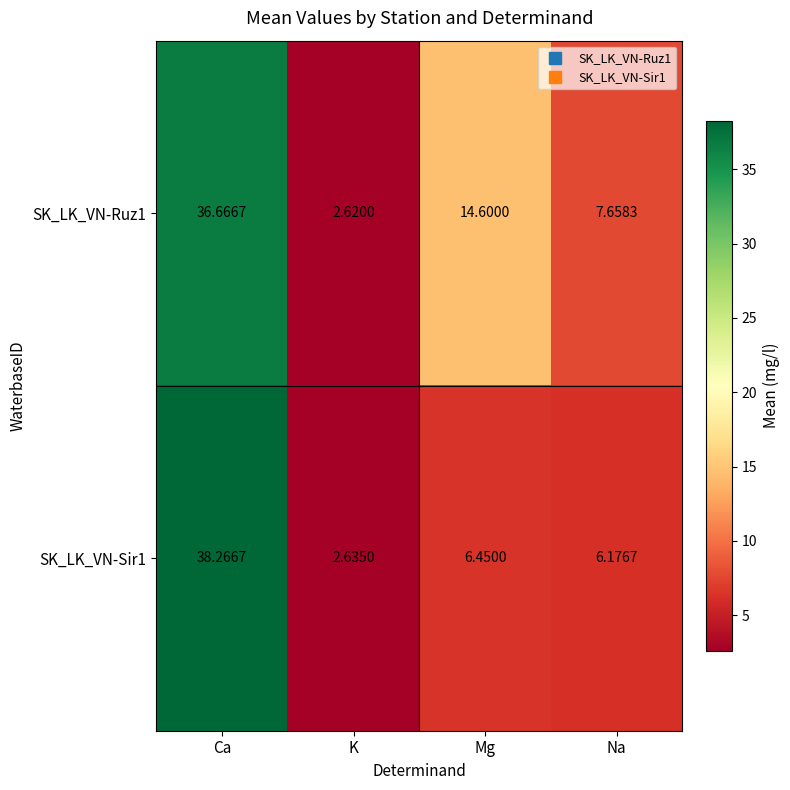

Rank the series by their average value, from lowest to highest.

SK_LK_VN-Sir1, SK_LK_VN-Ruz1